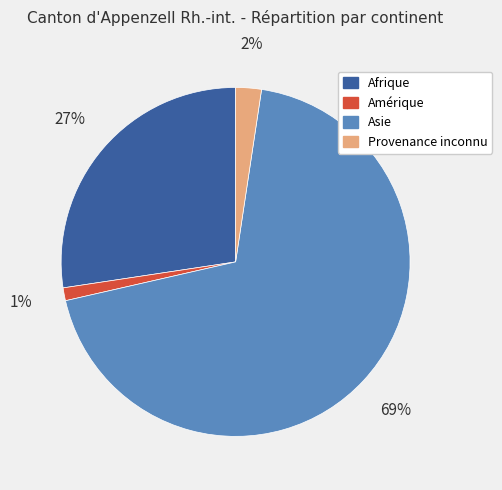

To the nearest percent, what percentage of the pie is Amérique?

1%